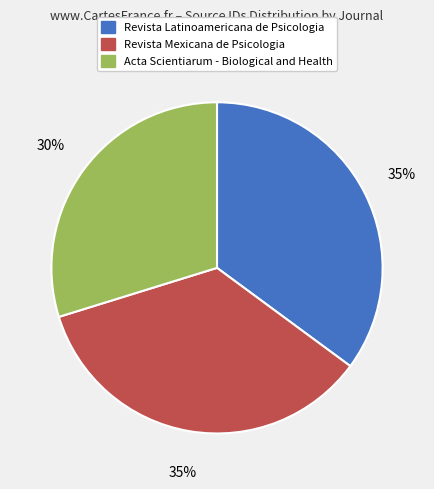

Combined, do Revista Latinoamericana de Psicologia and Acta Scientiarum - Biological and Health account for over 50%?

Yes